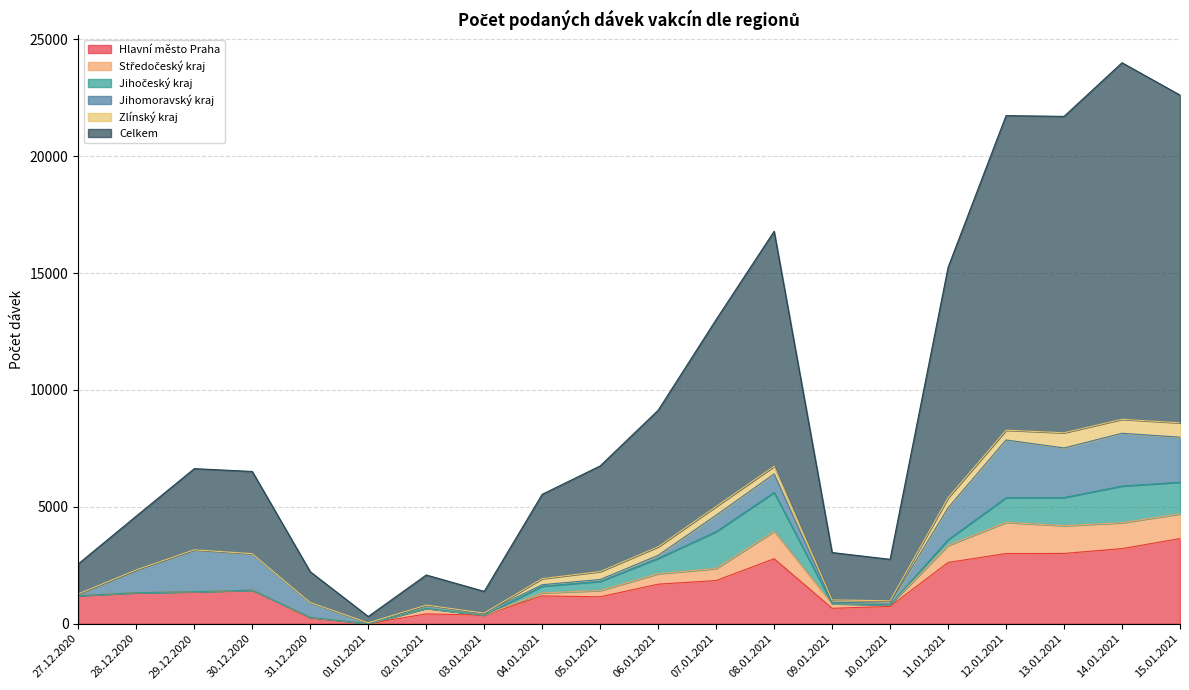

What is the sum of all Hlavní město Praha values?

31893